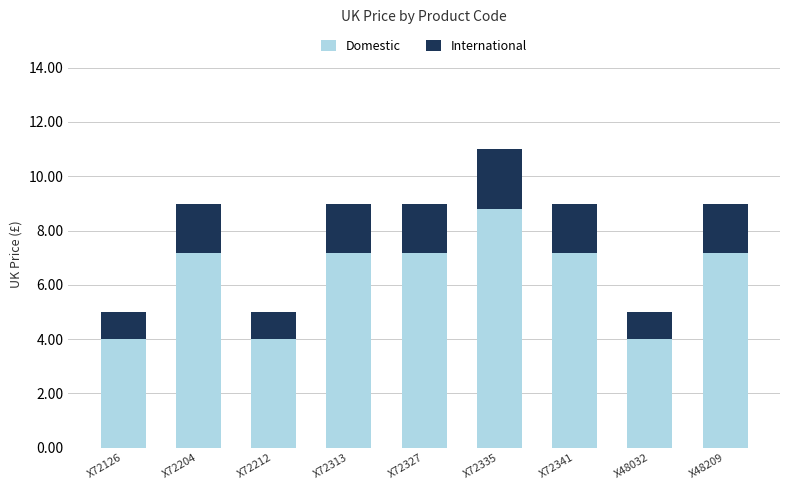

Reading left to right, what are the values for Domestic?

4.0	7.2	4.0	7.2	7.2	8.8	7.2	4.0	7.2